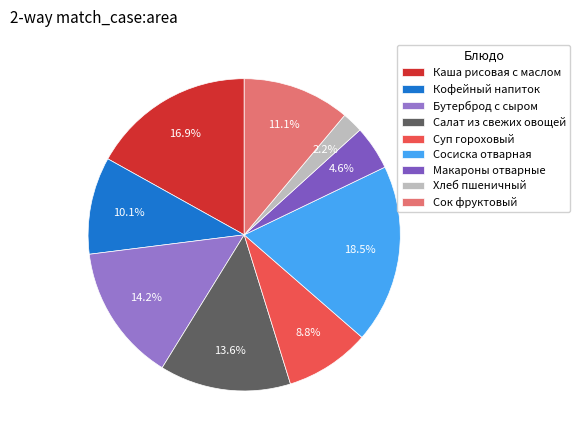

Approximately how many times larger is the value at Кофейный напиток compared to Хлеб пшеничный?

4.7